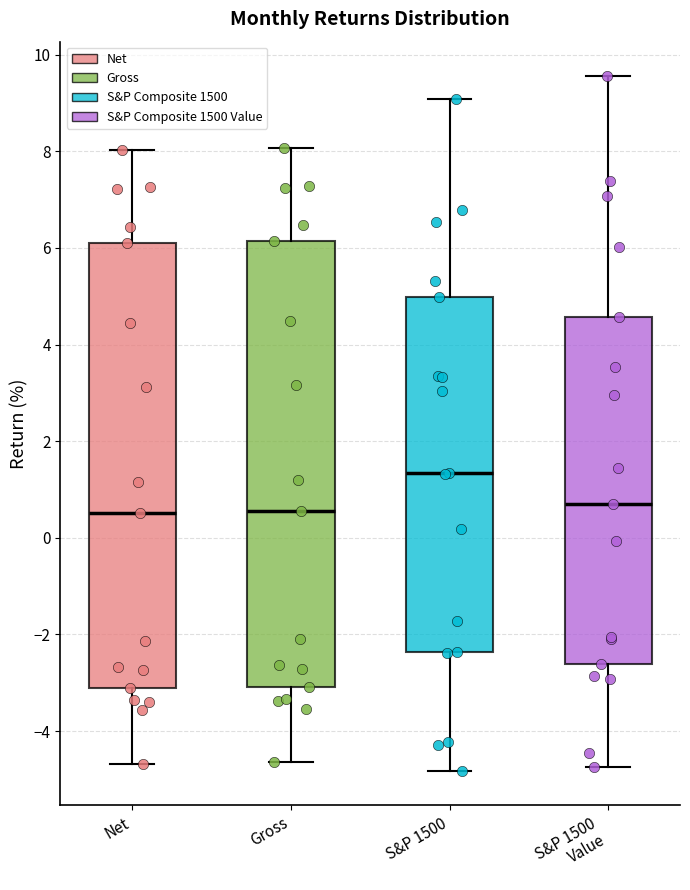

Reading left to right, read every box against the y-axis: the position of its median line, the range the box covers, and the ends of its whiskers. The values are not printed on the chart, so give them approximately, as read against the axis.

Net: median 0.6, box -3.2 to 6.2, whiskers -4.6 to 8.0
Gross: median 0.6, box -3.0 to 6.2, whiskers -4.6 to 8.0
S&P 1500: median 1.4, box -2.4 to 5.0, whiskers -4.8 to 9.0
S&P 1500 Value: median 0.6, box -2.6 to 4.6, whiskers -4.8 to 9.6